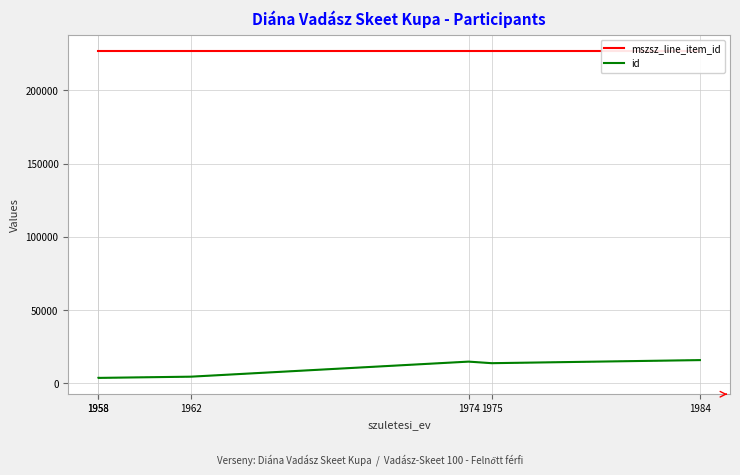

The id series shows 1849 at 1958. True or false?

False